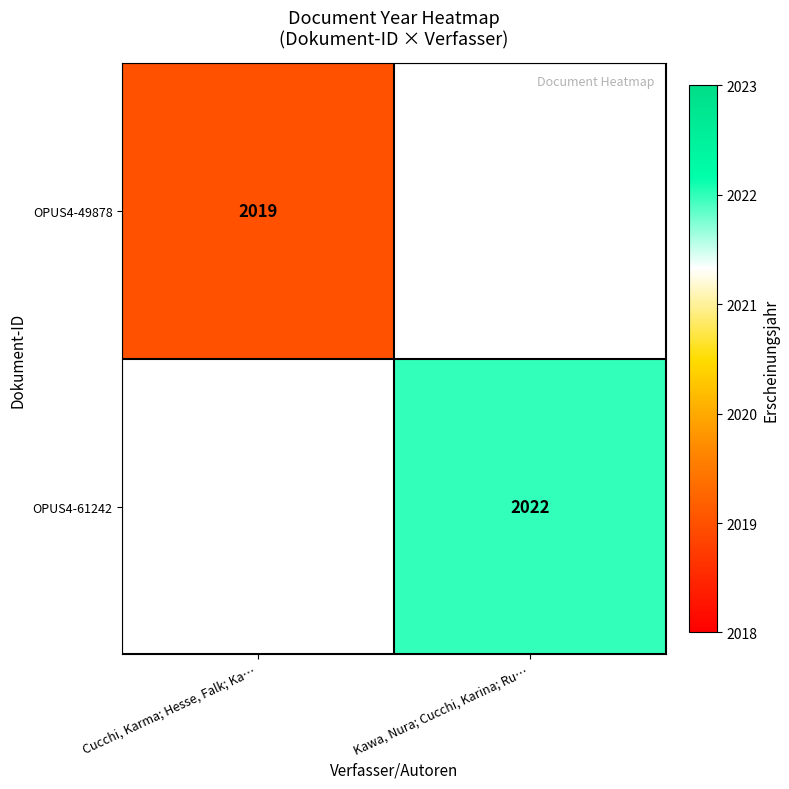

The OPUS4-49878 series shows 998 at Cucchi, Karma; Hesse, Falk; Ka…. True or false?

False